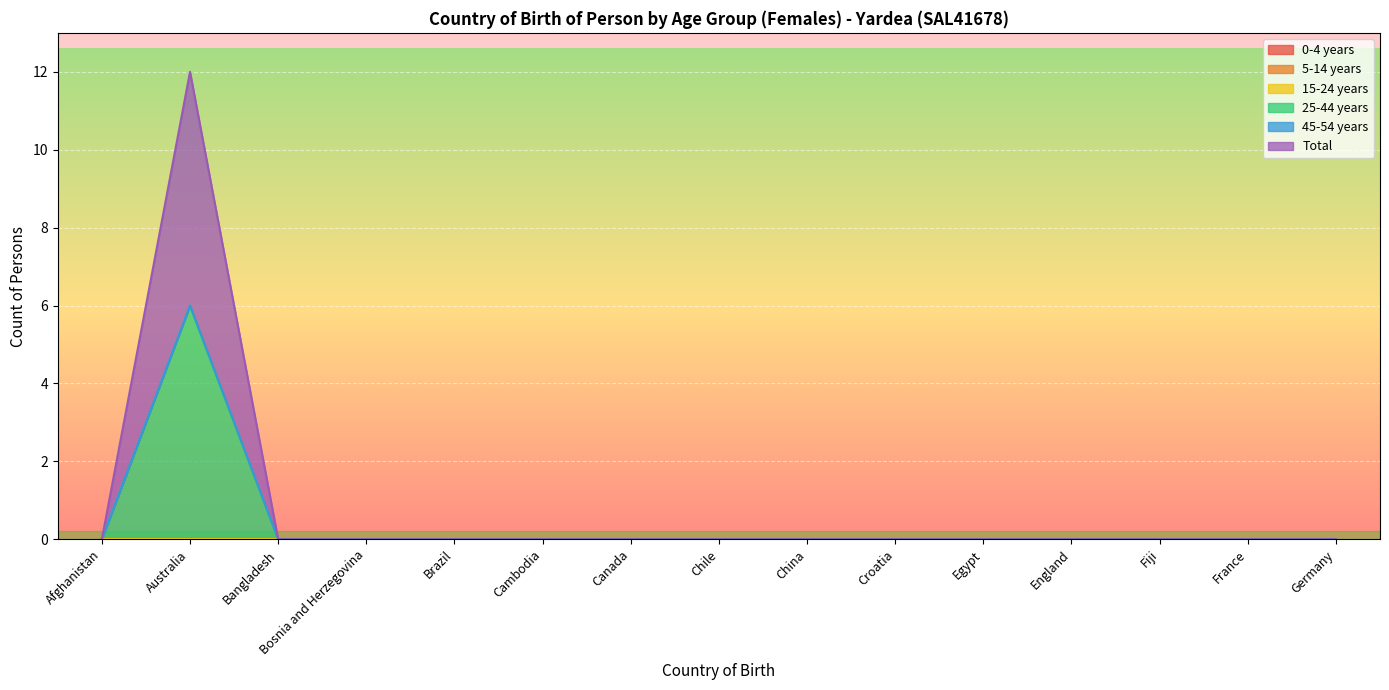

What are all the series names shown in the legend?

0-4 years, 5-14 years, 15-24 years, 25-44 years, 45-54 years, Total